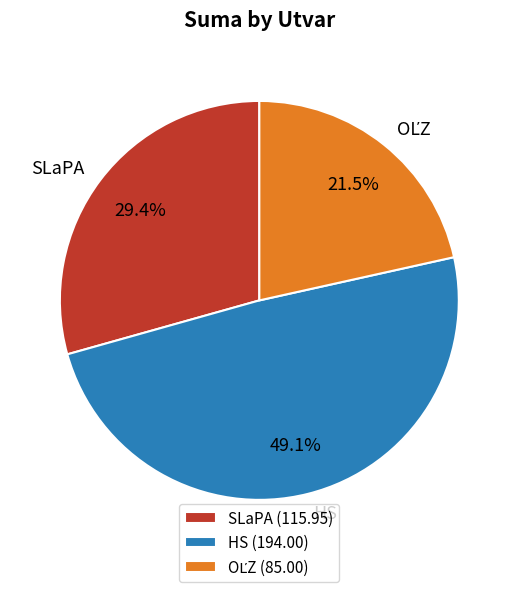

Is there a majority slice in this chart?

No